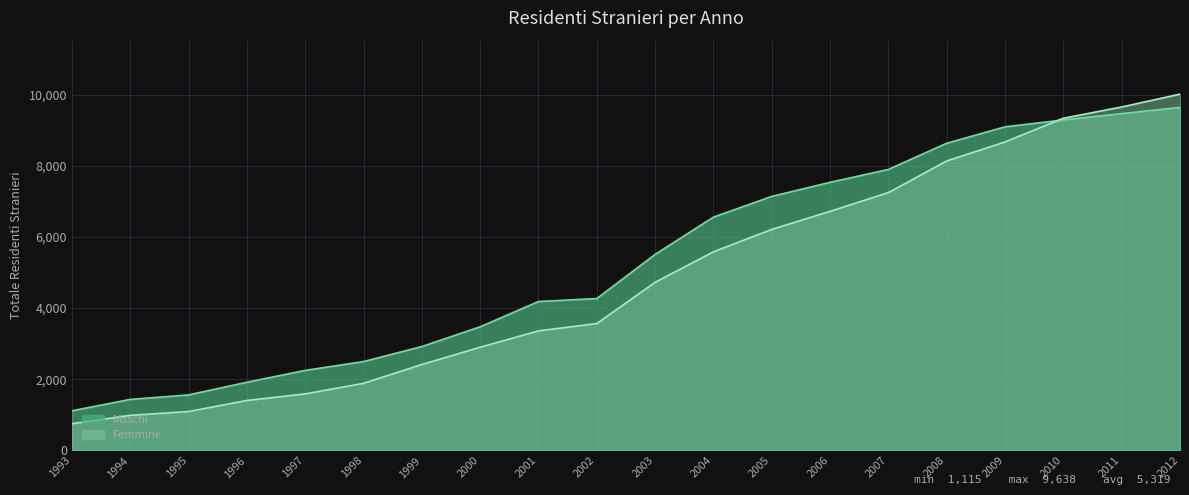

True or false: Maschi has a value of 796 at 1994.

False